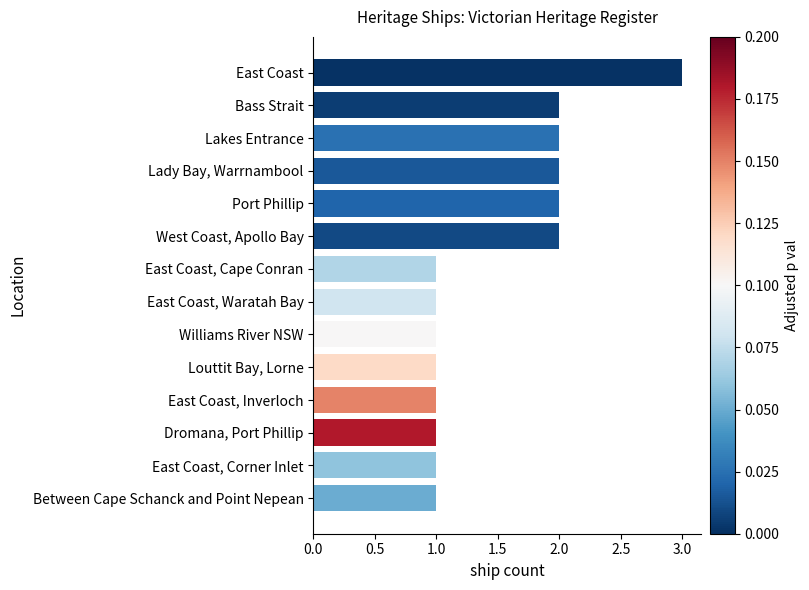

Approximately how many times larger is the value at East Coast, Corner Inlet compared to Lakes Entrance?

0.5